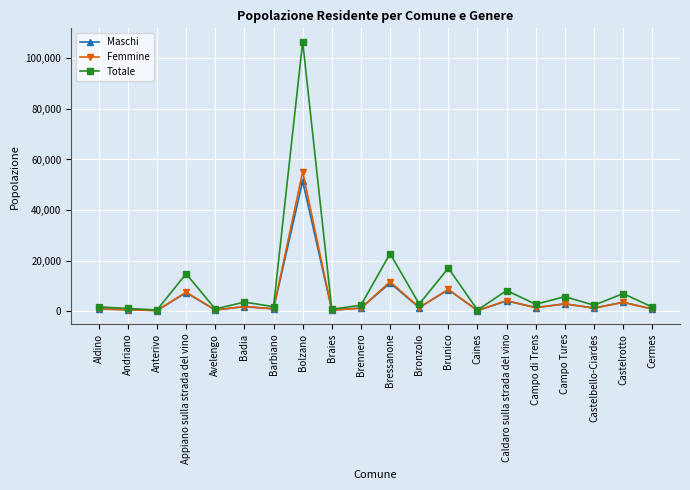

The value of Totale at Brunico is 16995. True or false?

True